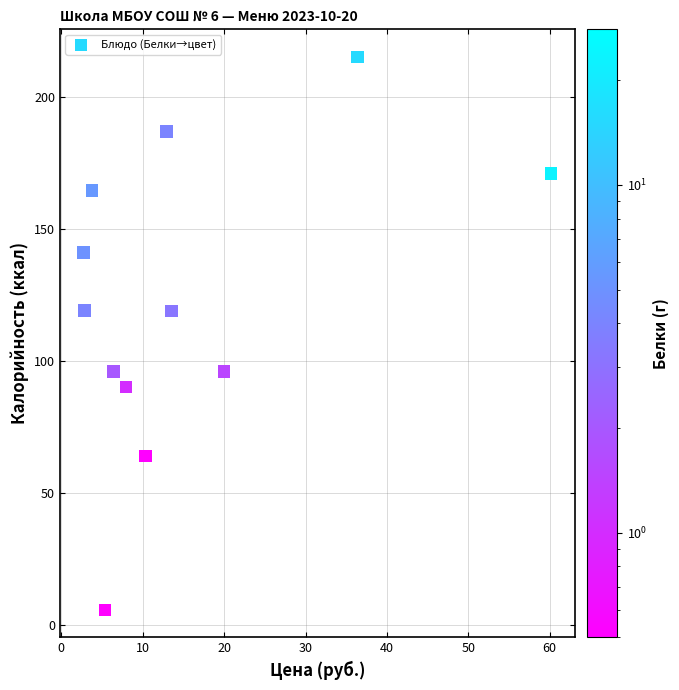

What is the range of Y values (max minus min)?

209.6